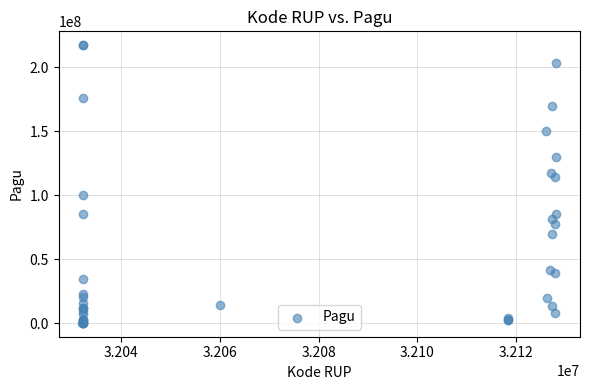

What Y value in the scatter plot is closest to 108830000?

114296000